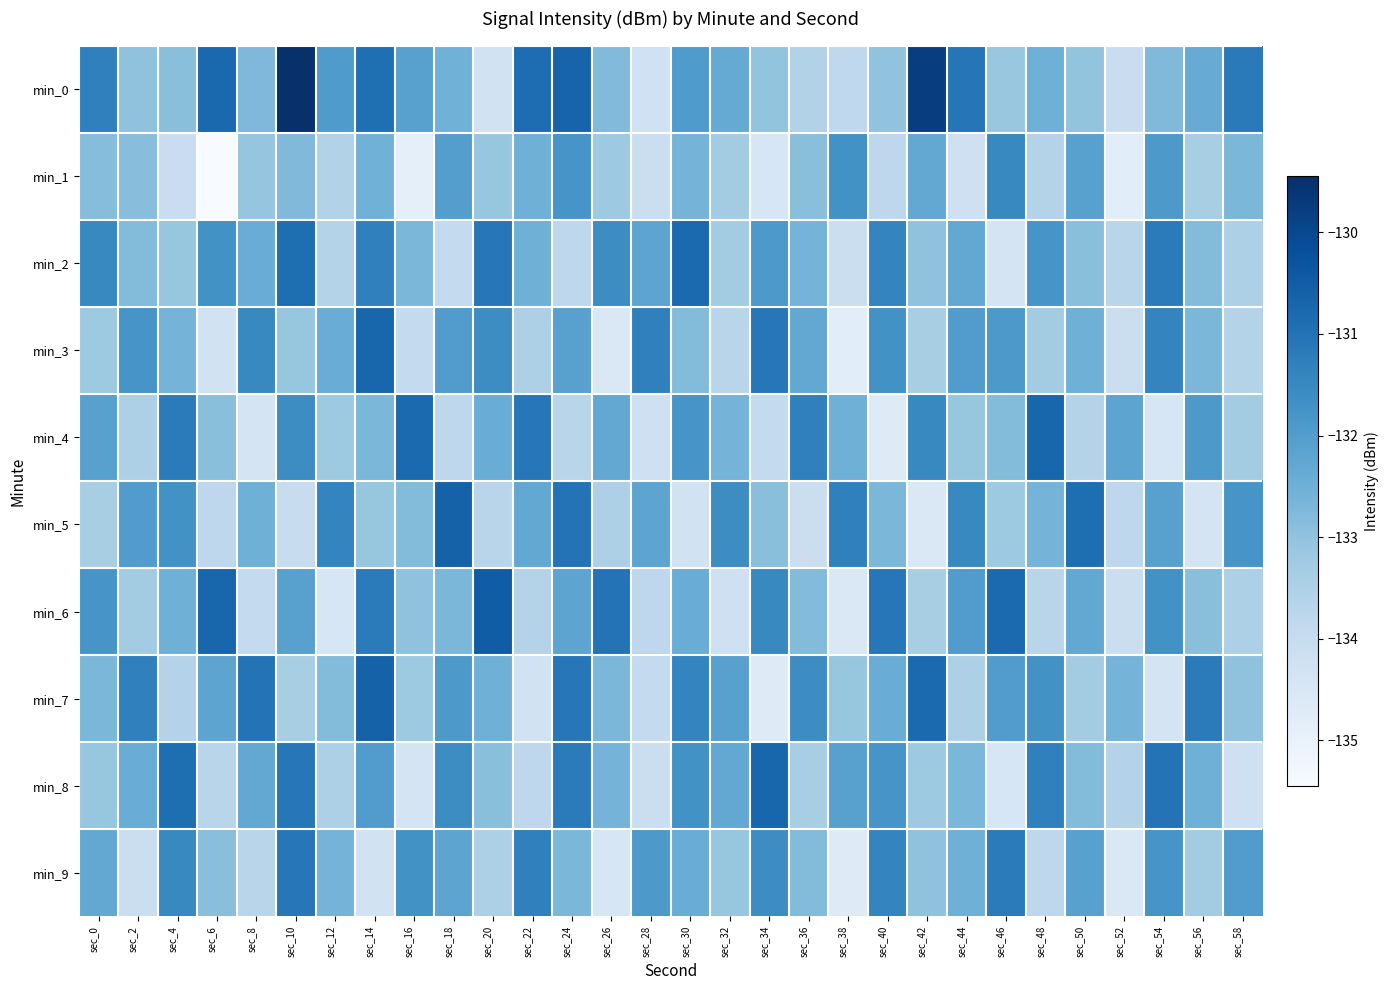

Reading left to right, what are all the values shown in this chart?

min_0: sec_0=-131.3	sec_2=-133.0	sec_4=-132.9	sec_6=-130.8	sec_8=-132.7	sec_10=-129.4	sec_12=-131.9	sec_14=-130.9	sec_16=-132.1	sec_18=-132.5	sec_20=-134.3	sec_22=-130.9	sec_24=-130.7	sec_26=-132.8	sec_28=-134.2	sec_30=-131.9	sec_32=-132.4	sec_34=-133.1	sec_36=-133.6	sec_38=-133.8	sec_40=-133.0	sec_42=-129.8	sec_44=-131.1	sec_46=-133.1	sec_48=-132.5	sec_50=-133.0	sec_52=-134.1	sec_54=-132.8	sec_56=-132.4	sec_58=-131.2
min_1: sec_0=-132.8	sec_2=-132.9	sec_4=-134.1	sec_6=-135.4	sec_8=-133.1	sec_10=-132.8	sec_12=-133.6	sec_14=-132.5	sec_16=-134.9	sec_18=-132.0	sec_20=-133.1	sec_22=-132.5	sec_24=-131.8	sec_26=-133.2	sec_28=-134.1	sec_30=-132.6	sec_32=-133.3	sec_34=-134.5	sec_36=-132.9	sec_38=-131.7	sec_40=-133.8	sec_42=-132.3	sec_44=-134.2	sec_46=-131.5	sec_48=-133.6	sec_50=-132.1	sec_52=-134.8	sec_54=-131.9	sec_56=-133.4	sec_58=-132.7
min_2: sec_0=-131.5	sec_2=-132.8	sec_4=-133.1	sec_6=-131.7	sec_8=-132.4	sec_10=-130.9	sec_12=-133.6	sec_14=-131.3	sec_16=-132.7	sec_18=-133.9	sec_20=-131.1	sec_22=-132.5	sec_24=-133.8	sec_26=-131.6	sec_28=-132.2	sec_30=-130.8	sec_32=-133.3	sec_34=-131.9	sec_36=-132.6	sec_38=-134.1	sec_40=-131.4	sec_42=-133.0	sec_44=-132.3	sec_46=-134.4	sec_48=-131.8	sec_50=-132.9	sec_52=-133.7	sec_54=-131.2	sec_56=-132.8	sec_58=-133.5
min_3: sec_0=-133.2	sec_2=-131.8	sec_4=-132.6	sec_6=-134.3	sec_8=-131.5	sec_10=-133.1	sec_12=-132.4	sec_14=-130.7	sec_16=-133.9	sec_18=-132.0	sec_20=-131.6	sec_22=-133.5	sec_24=-132.1	sec_26=-134.6	sec_28=-131.3	sec_30=-132.8	sec_32=-133.7	sec_34=-131.1	sec_36=-132.3	sec_38=-134.8	sec_40=-131.7	sec_42=-133.4	sec_44=-132.0	sec_46=-131.9	sec_48=-133.3	sec_50=-132.5	sec_52=-134.1	sec_54=-131.4	sec_56=-132.7	sec_58=-133.6
min_4: sec_0=-132.1	sec_2=-133.5	sec_4=-131.2	sec_6=-132.9	sec_8=-134.4	sec_10=-131.6	sec_12=-133.2	sec_14=-132.7	sec_16=-130.8	sec_18=-133.8	sec_20=-132.4	sec_22=-131.1	sec_24=-133.7	sec_26=-132.3	sec_28=-134.2	sec_30=-131.8	sec_32=-132.6	sec_34=-133.9	sec_36=-131.3	sec_38=-132.5	sec_40=-134.7	sec_42=-131.5	sec_44=-133.1	sec_46=-132.8	sec_48=-130.7	sec_50=-133.6	sec_52=-132.2	sec_54=-134.5	sec_56=-131.9	sec_58=-133.3
min_5: sec_0=-133.4	sec_2=-132.0	sec_4=-131.7	sec_6=-133.8	sec_8=-132.5	sec_10=-134.0	sec_12=-131.4	sec_14=-133.1	sec_16=-132.8	sec_18=-130.6	sec_20=-133.7	sec_22=-132.3	sec_24=-131.0	sec_26=-133.5	sec_28=-132.2	sec_30=-134.3	sec_32=-131.6	sec_34=-132.9	sec_36=-134.1	sec_38=-131.3	sec_40=-132.7	sec_42=-134.6	sec_44=-131.5	sec_46=-133.2	sec_48=-132.6	sec_50=-130.9	sec_52=-133.8	sec_54=-132.1	sec_56=-134.4	sec_58=-131.8
min_6: sec_0=-131.8	sec_2=-133.3	sec_4=-132.5	sec_6=-130.7	sec_8=-133.9	sec_10=-132.1	sec_12=-134.5	sec_14=-131.2	sec_16=-133.0	sec_18=-132.7	sec_20=-130.5	sec_22=-133.6	sec_24=-132.2	sec_26=-131.0	sec_28=-133.8	sec_30=-132.4	sec_32=-134.2	sec_34=-131.5	sec_36=-132.8	sec_38=-134.6	sec_40=-131.1	sec_42=-133.4	sec_44=-132.0	sec_46=-130.8	sec_48=-133.7	sec_50=-132.3	sec_52=-134.1	sec_54=-131.7	sec_56=-132.9	sec_58=-133.5
min_7: sec_0=-132.7	sec_2=-131.3	sec_4=-133.6	sec_6=-132.2	sec_8=-131.0	sec_10=-133.4	sec_12=-132.8	sec_14=-130.6	sec_16=-133.2	sec_18=-131.9	sec_20=-132.5	sec_22=-134.3	sec_24=-131.1	sec_26=-132.7	sec_28=-133.9	sec_30=-131.4	sec_32=-132.1	sec_34=-134.7	sec_36=-131.6	sec_38=-133.1	sec_40=-132.4	sec_42=-130.8	sec_44=-133.5	sec_46=-132.0	sec_48=-131.7	sec_50=-133.3	sec_52=-132.6	sec_54=-134.4	sec_56=-131.2	sec_58=-133.0
min_8: sec_0=-133.1	sec_2=-132.4	sec_4=-130.9	sec_6=-133.7	sec_8=-132.3	sec_10=-131.1	sec_12=-133.5	sec_14=-132.0	sec_16=-134.4	sec_18=-131.6	sec_20=-132.9	sec_22=-133.8	sec_24=-131.2	sec_26=-132.6	sec_28=-134.1	sec_30=-131.7	sec_32=-132.3	sec_34=-130.7	sec_36=-133.4	sec_38=-132.1	sec_40=-131.8	sec_42=-133.2	sec_44=-132.7	sec_46=-134.5	sec_48=-131.3	sec_50=-132.8	sec_52=-133.6	sec_54=-131.0	sec_56=-132.5	sec_58=-134.2
min_9: sec_0=-132.3	sec_2=-134.1	sec_4=-131.5	sec_6=-132.9	sec_8=-133.7	sec_10=-131.1	sec_12=-132.6	sec_14=-134.3	sec_16=-131.7	sec_18=-132.2	sec_20=-133.5	sec_22=-131.3	sec_24=-132.7	sec_26=-134.5	sec_28=-131.9	sec_30=-132.4	sec_32=-133.1	sec_34=-131.6	sec_36=-132.8	sec_38=-134.7	sec_40=-131.4	sec_42=-133.0	sec_44=-132.5	sec_46=-131.2	sec_48=-133.8	sec_50=-132.1	sec_52=-134.6	sec_54=-131.8	sec_56=-133.3	sec_58=-132.0